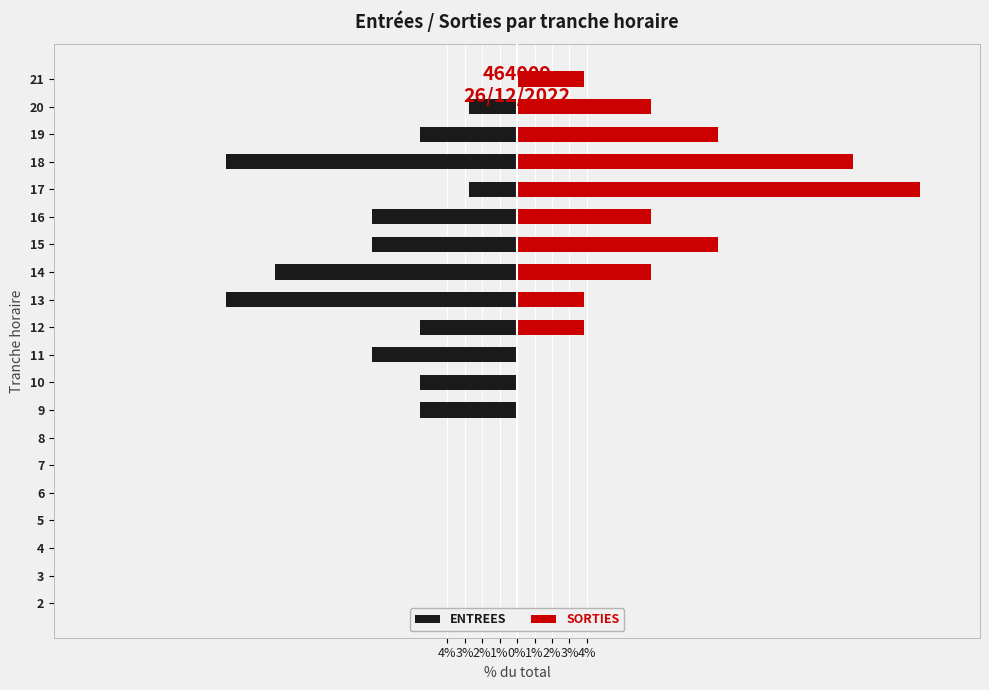

How many bars are there in each group?

2